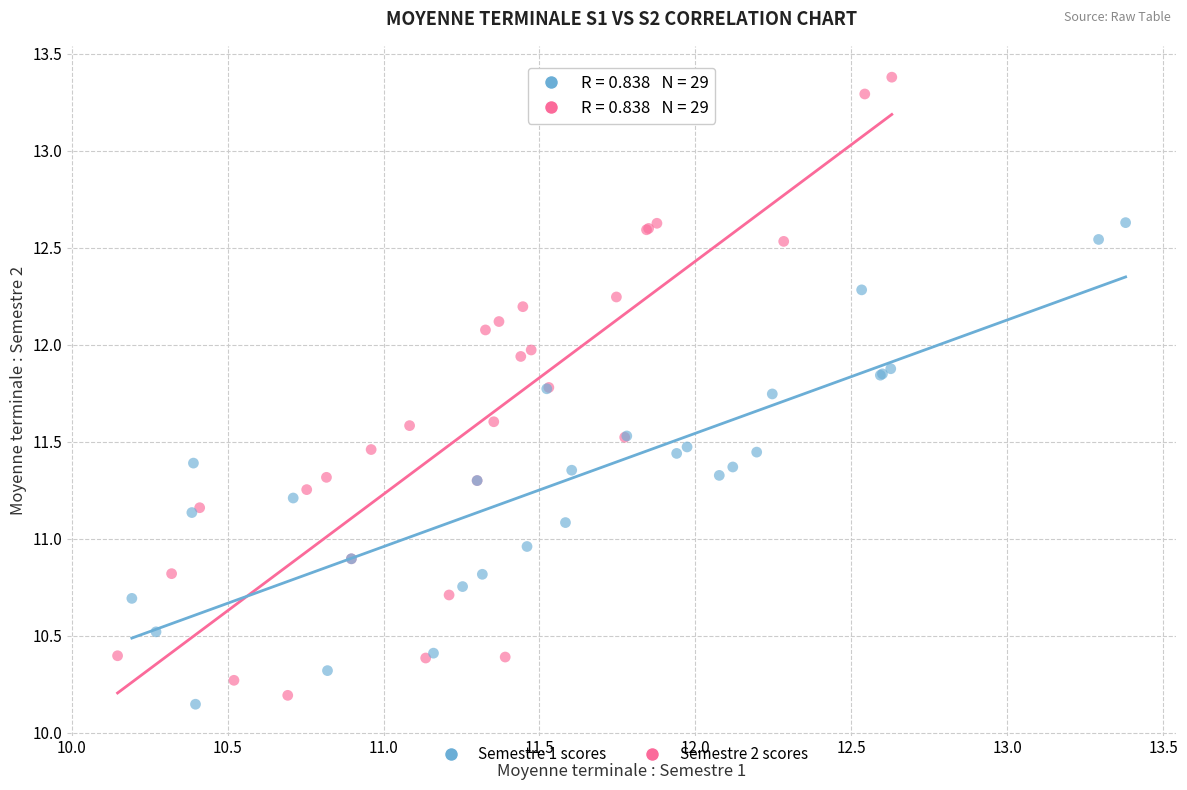

What are all the series names shown in the legend?

Semestre 1 scores, Semestre 2 scores